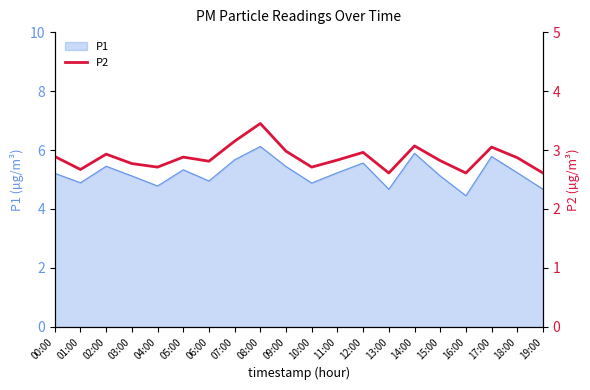

What is the sum of all values?

57.4